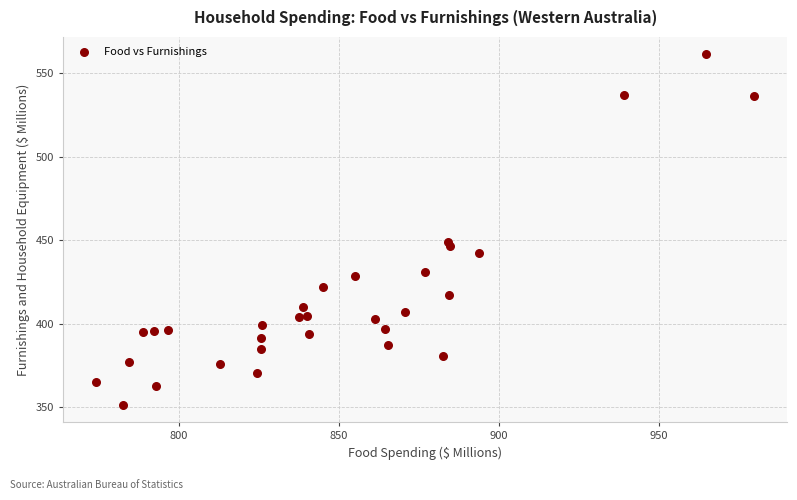

What is the range of X values (max minus min)?

205.6